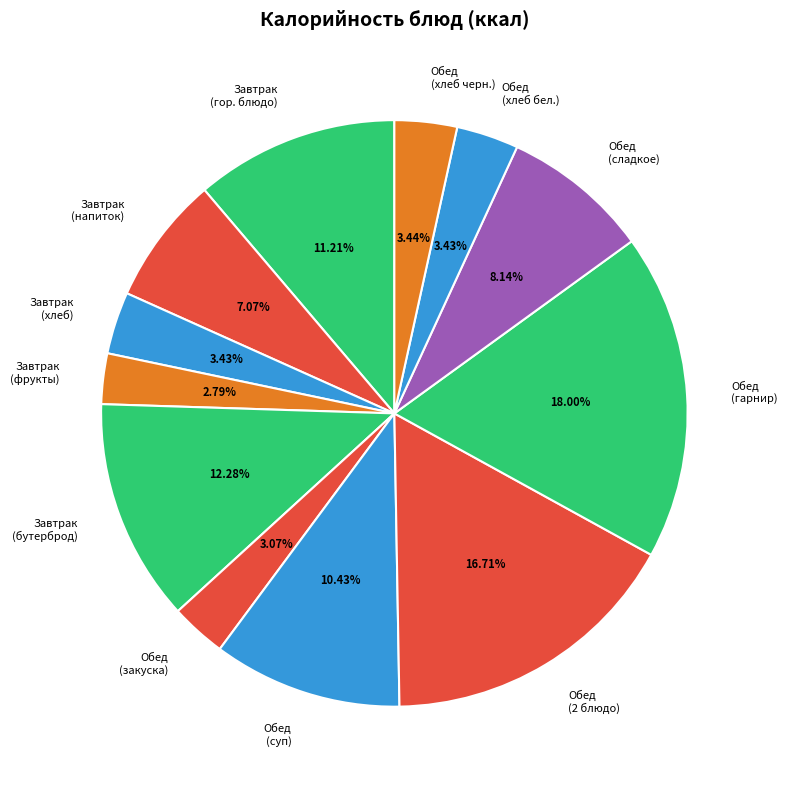

Which slice is the largest?

Обед (гарнир)